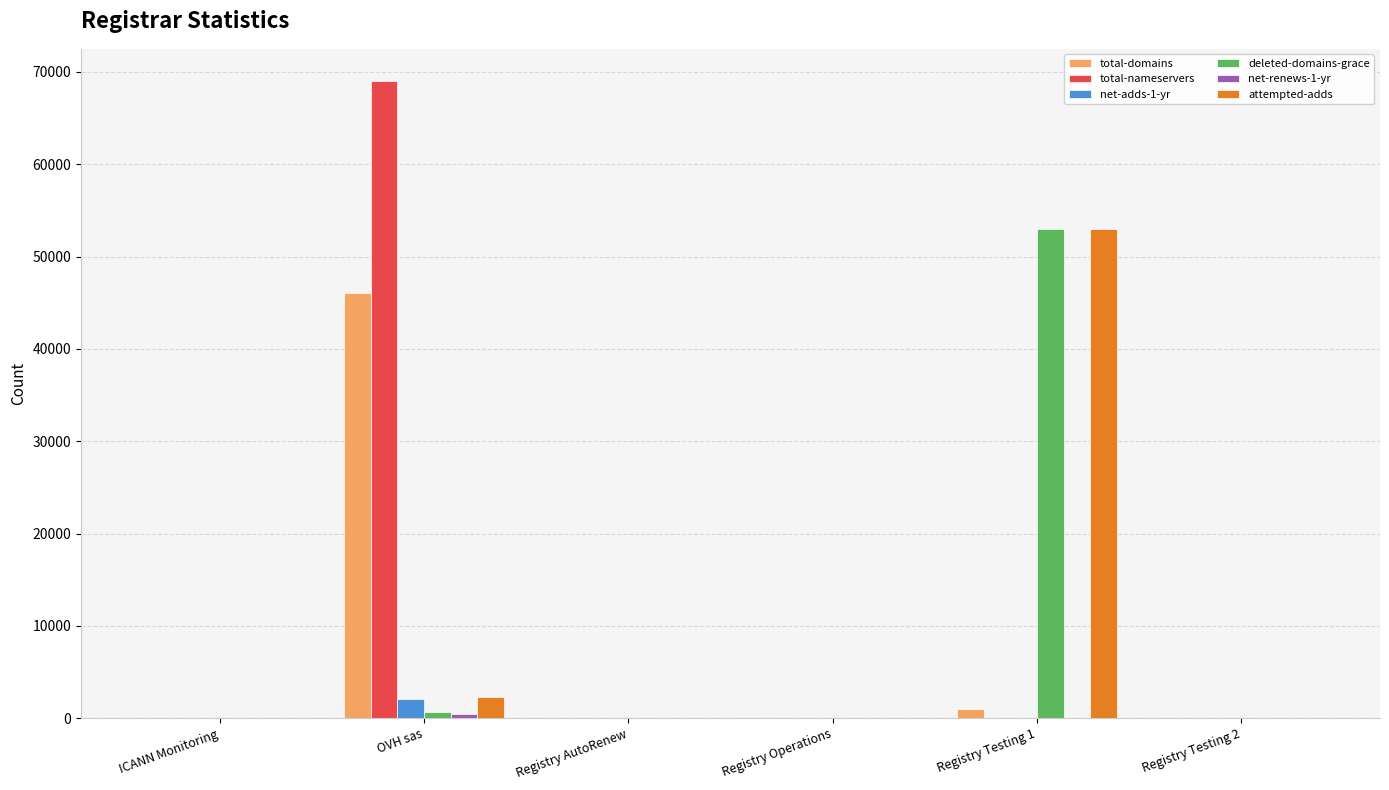

What is the sum of all total-nameservers values?

69064